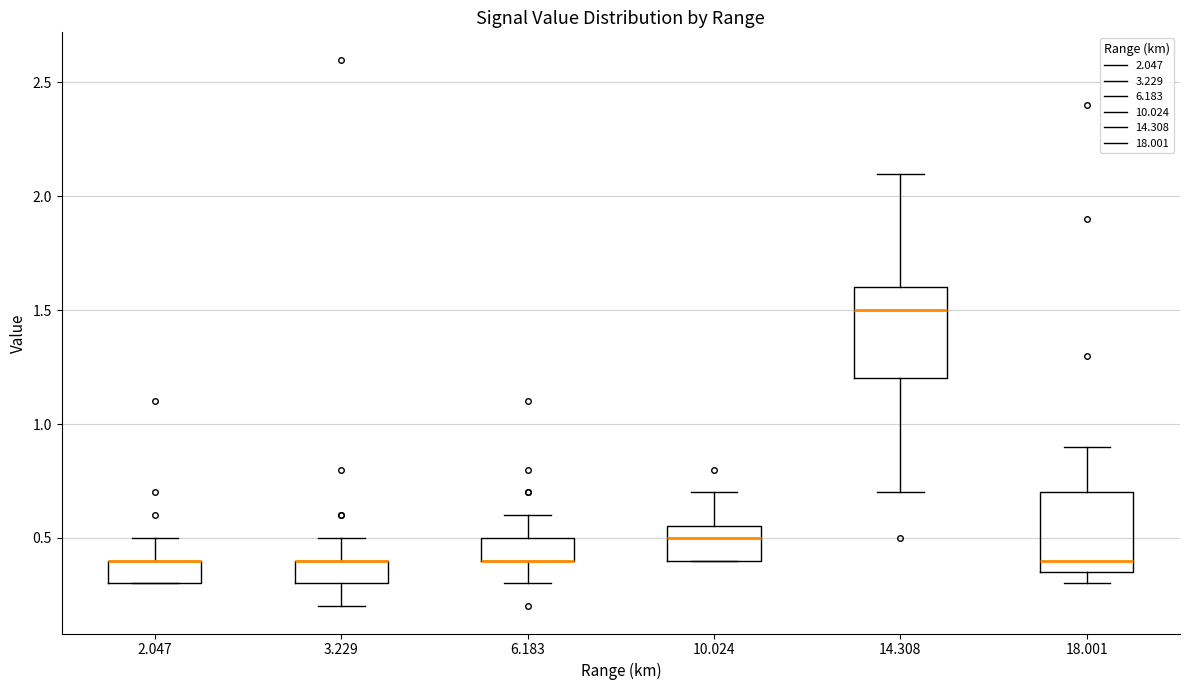

Reading left to right, read every box against the y-axis: the position of its median line, the range the box covers, and the ends of its whiskers. The values are not printed on the chart, so give them approximately, as read against the axis.

2.047: median 0.40 (drawn on the box's upper edge), box 0.30 to 0.40, whiskers 0.30 to 0.50
3.229: median 0.40 (drawn on the box's upper edge), box 0.30 to 0.40, whiskers 0.20 to 0.50
6.183: median 0.40 (drawn on the box's lower edge), box 0.40 to 0.50, whiskers 0.30 to 0.60
10.024: median 0.50, box 0.40 to 0.55, whiskers 0.40 to 0.70
14.308: median 1.50, box 1.20 to 1.60, whiskers 0.70 to 2.10
18.001: median 0.40, box 0.35 to 0.70, whiskers 0.30 to 0.90